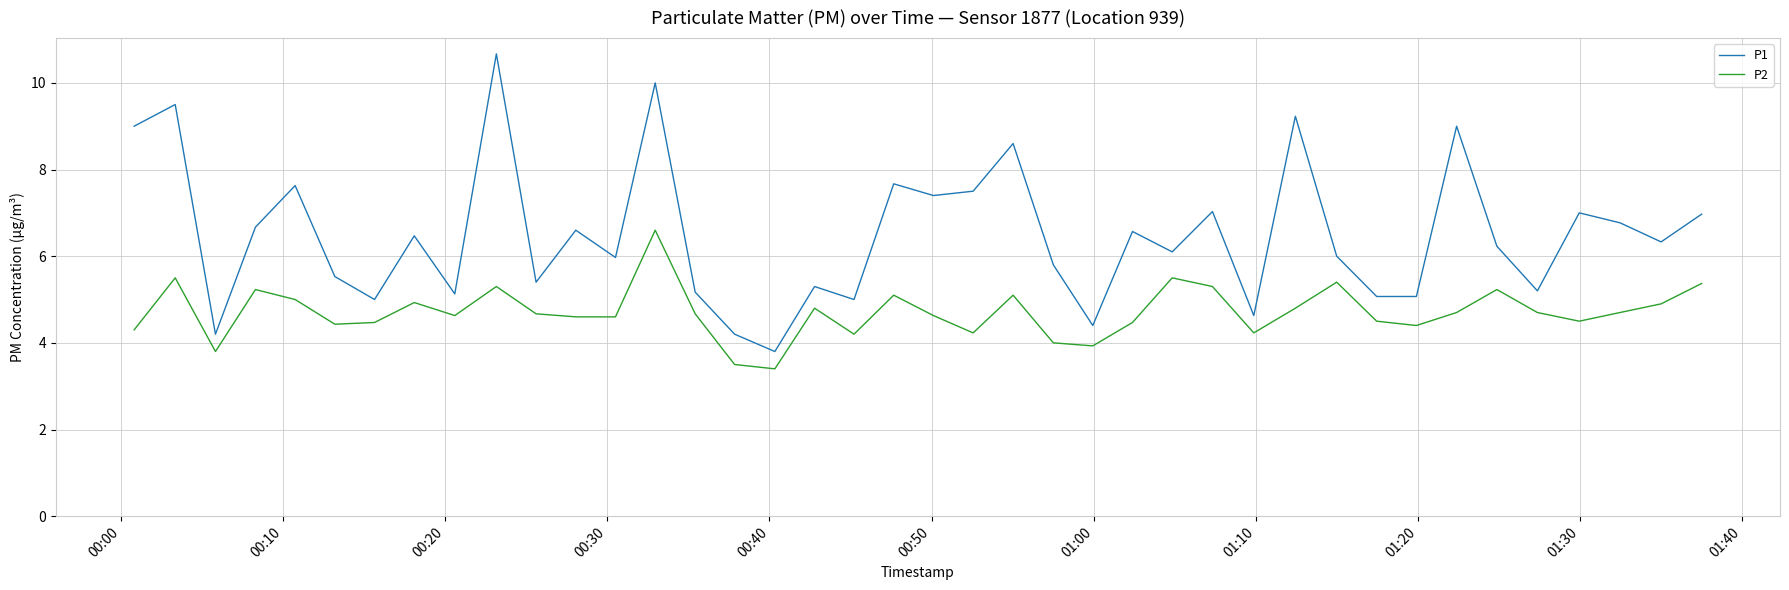

True or false: P2 has more than 0 points higher than both neighbors.

True